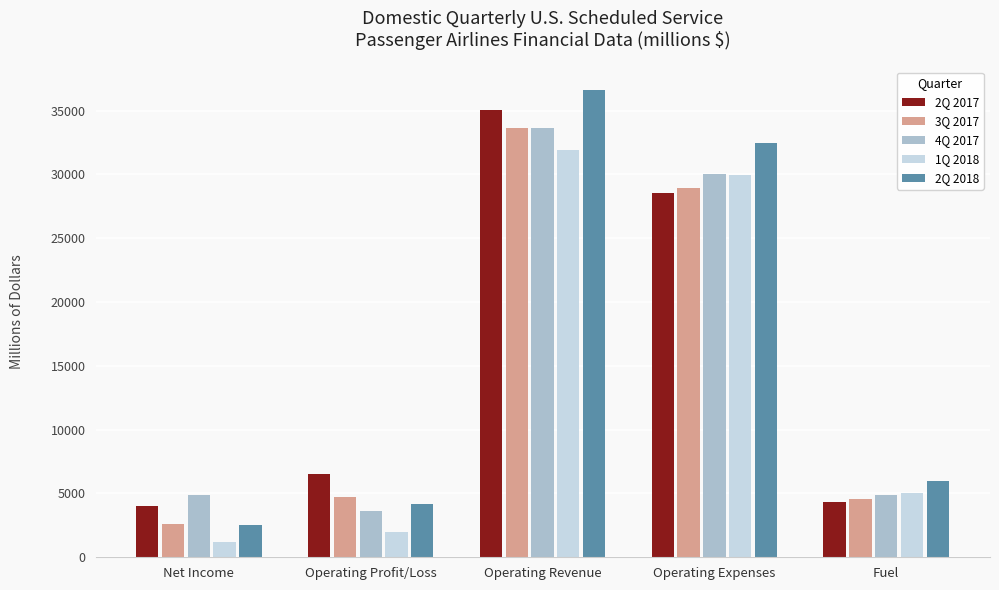

What is the highest value of the 4Q 2017 series?

33664.2